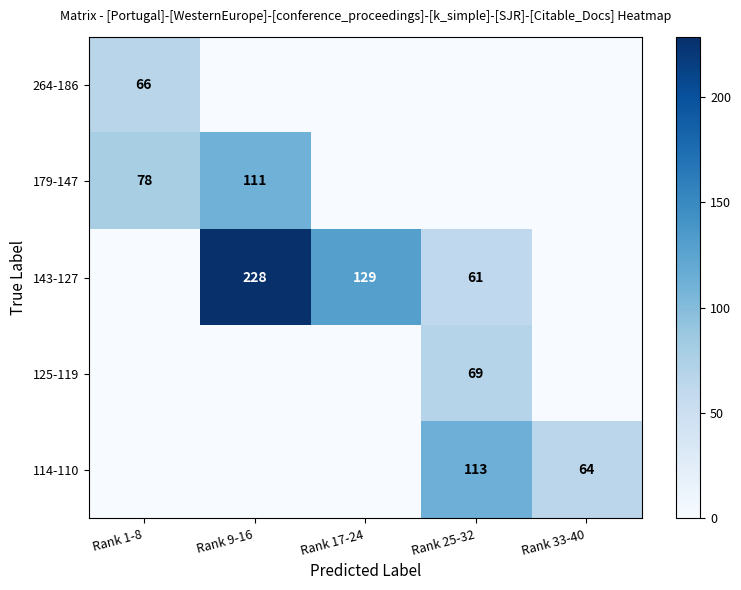

At which category does the chart reach its peak across all series?

Rank 9-16